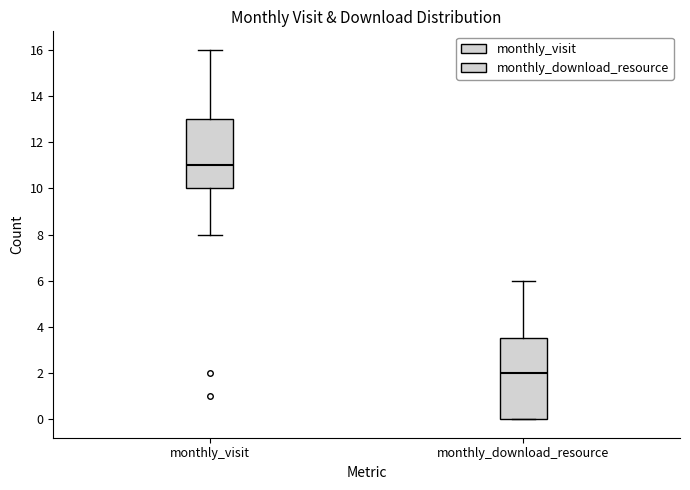

Which box's median line is the lowest?

monthly_download_resource